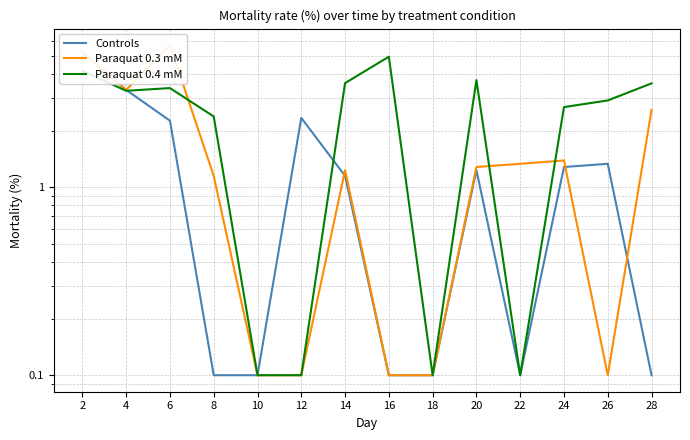

How many data points in Paraquat 0.4 mM are less than 3?

7